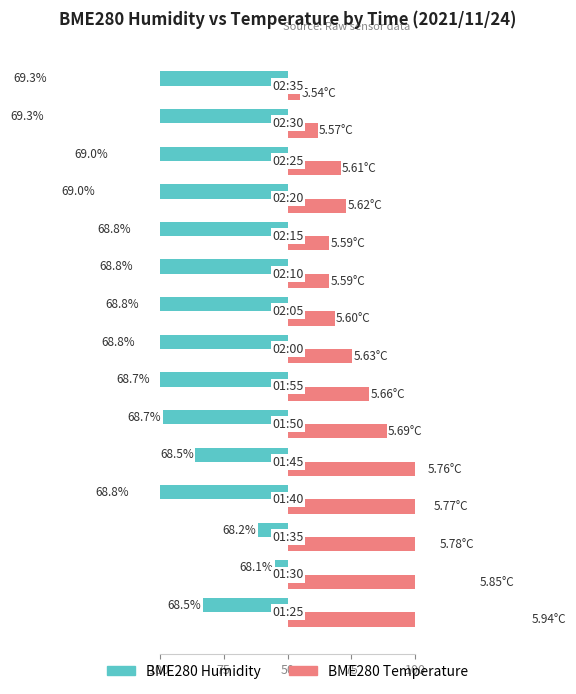

How many categories are shown in the chart?

15